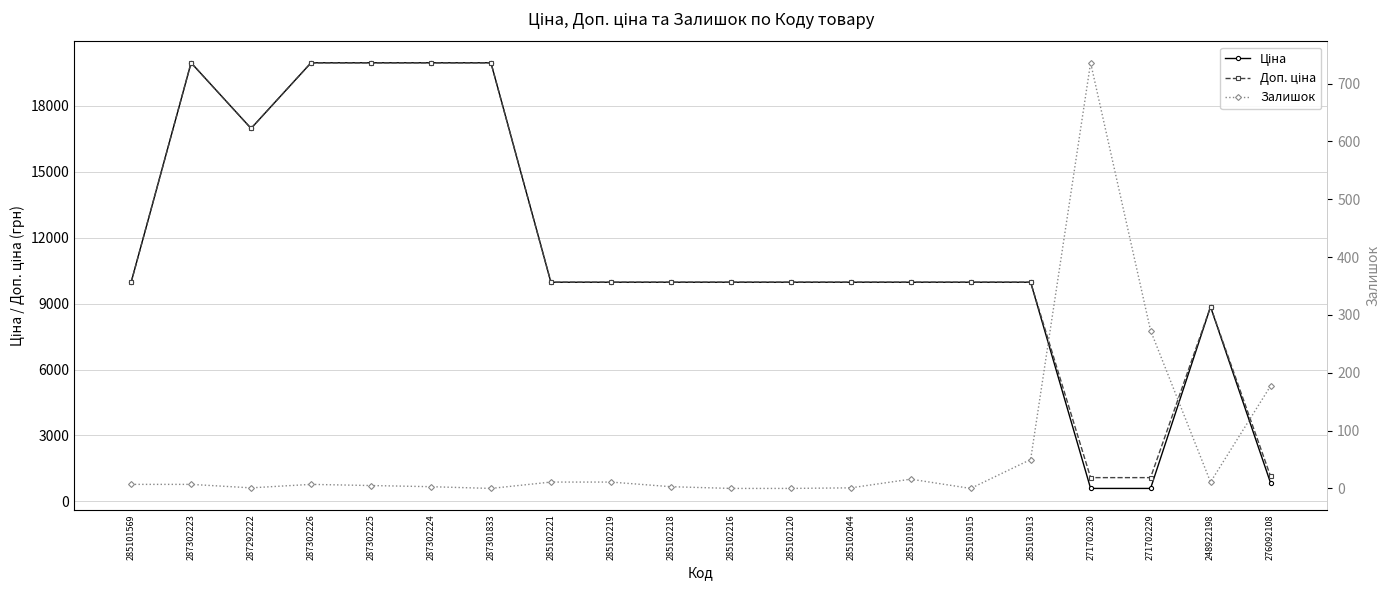

How many values in Залишок are above zero?

16